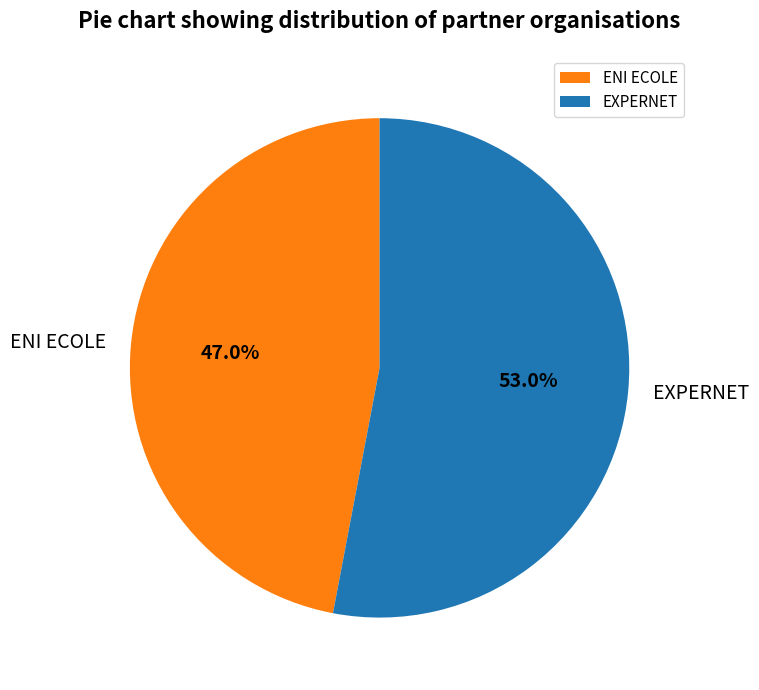

To the nearest percent, what is the difference between the EXPERNET and ENI ECOLE slice percentages?

6%